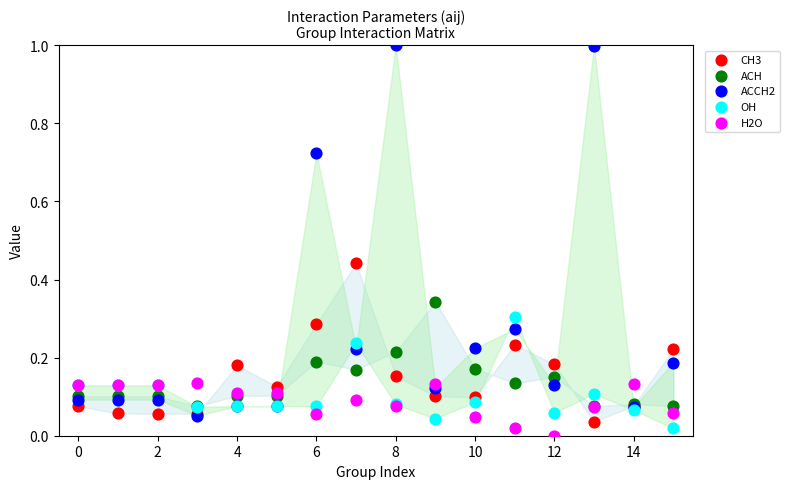

Which series reaches the minimum Y coordinate?

H2O